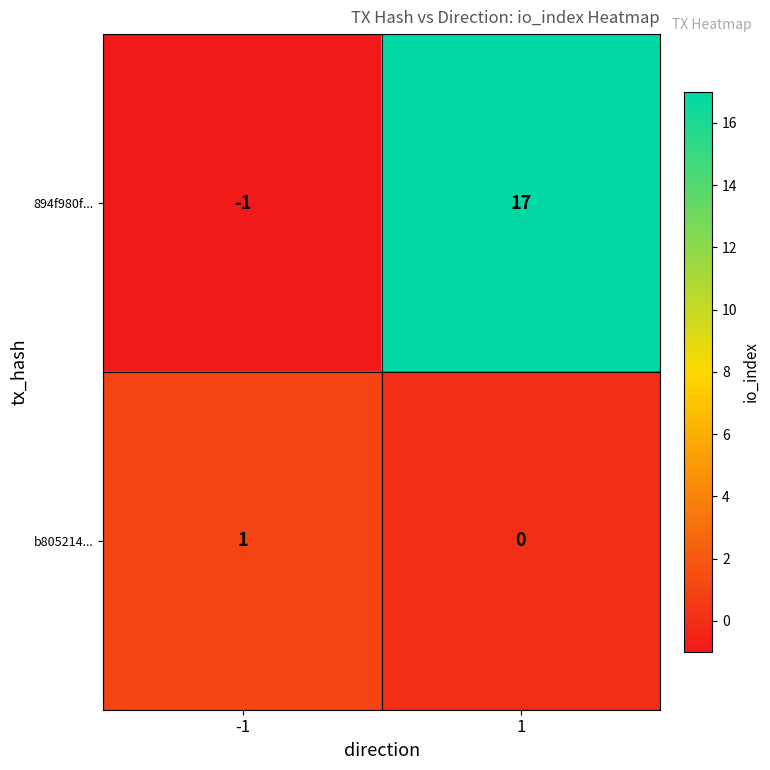

Reading left to right, what are all the values shown in this chart?

894f980f...: -1=-1	1=17
b805214...: -1=1	1=0